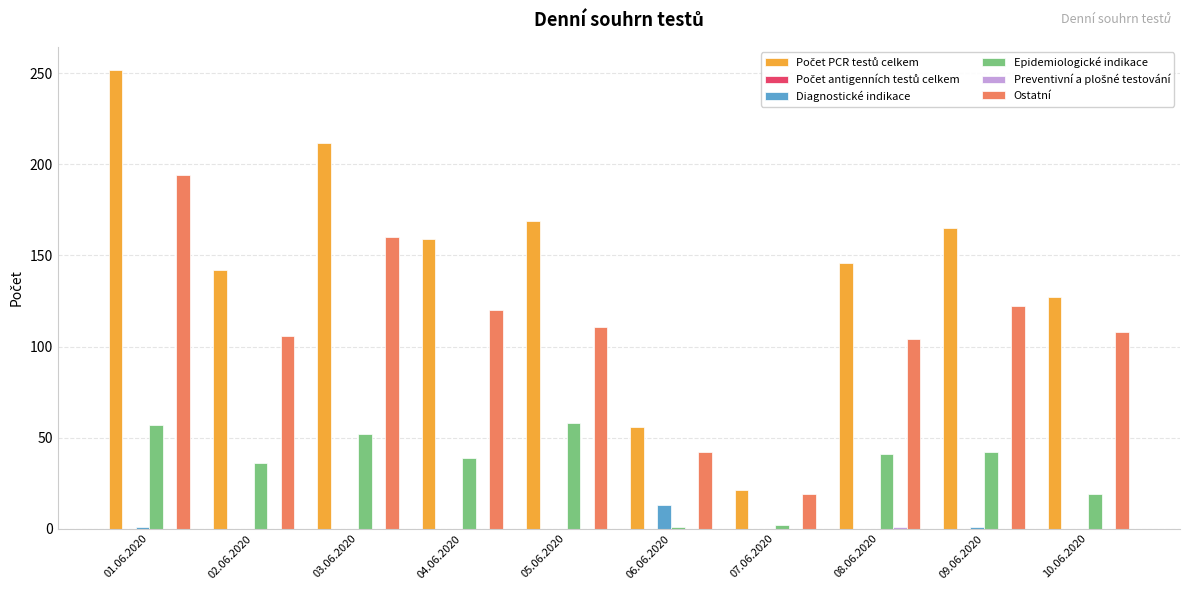

Which category has the highest value across all series?

01.06.2020